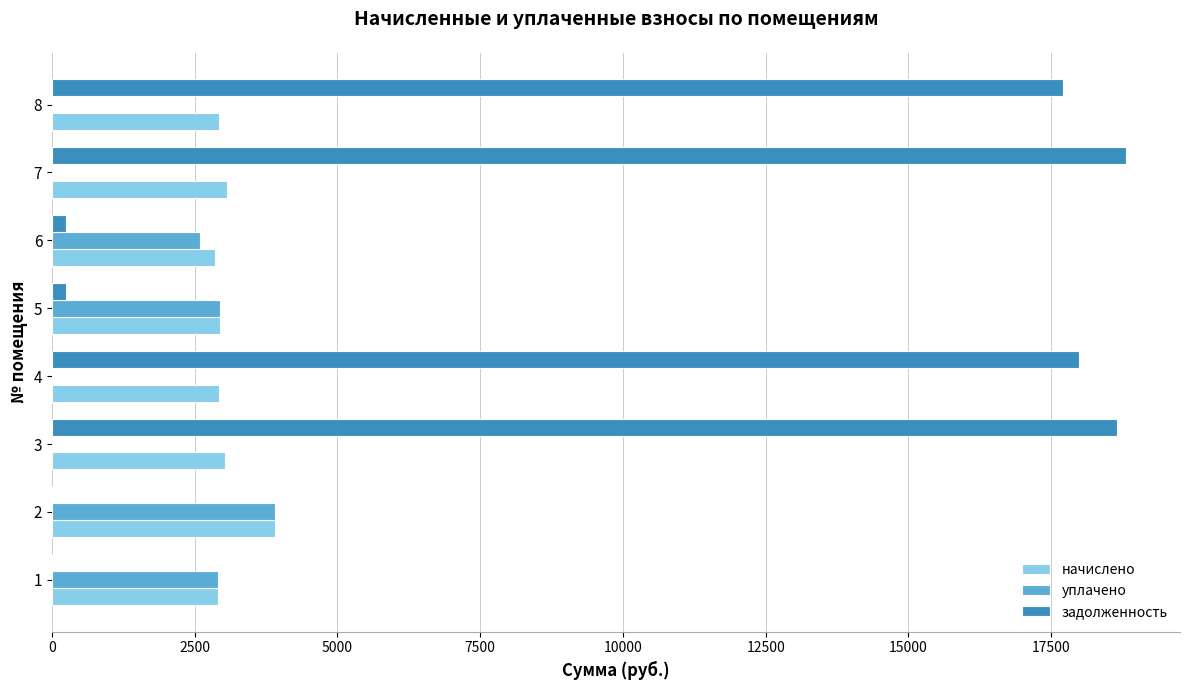

The value of задолженность at 7 is 18815.6. True or false?

True